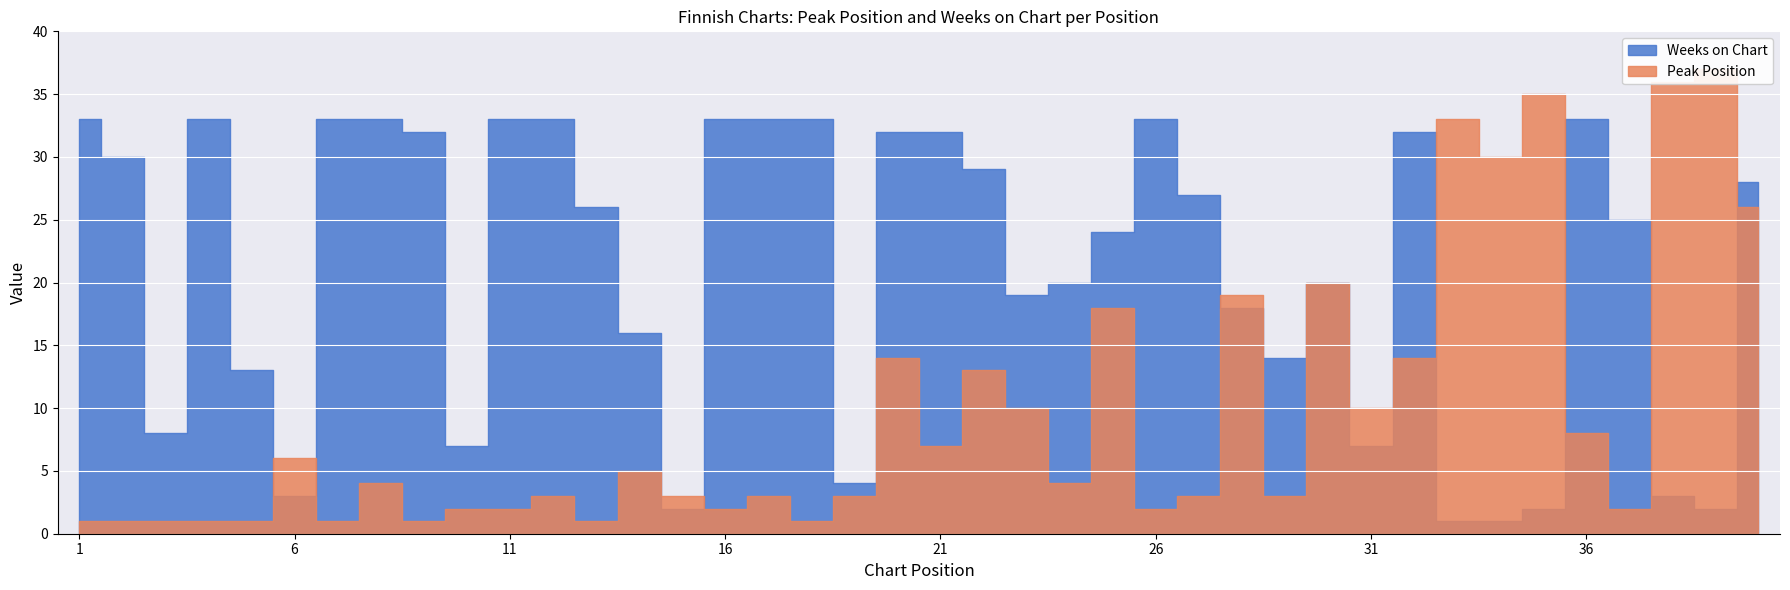

Does the chart display data point markers on the line(s)?

No